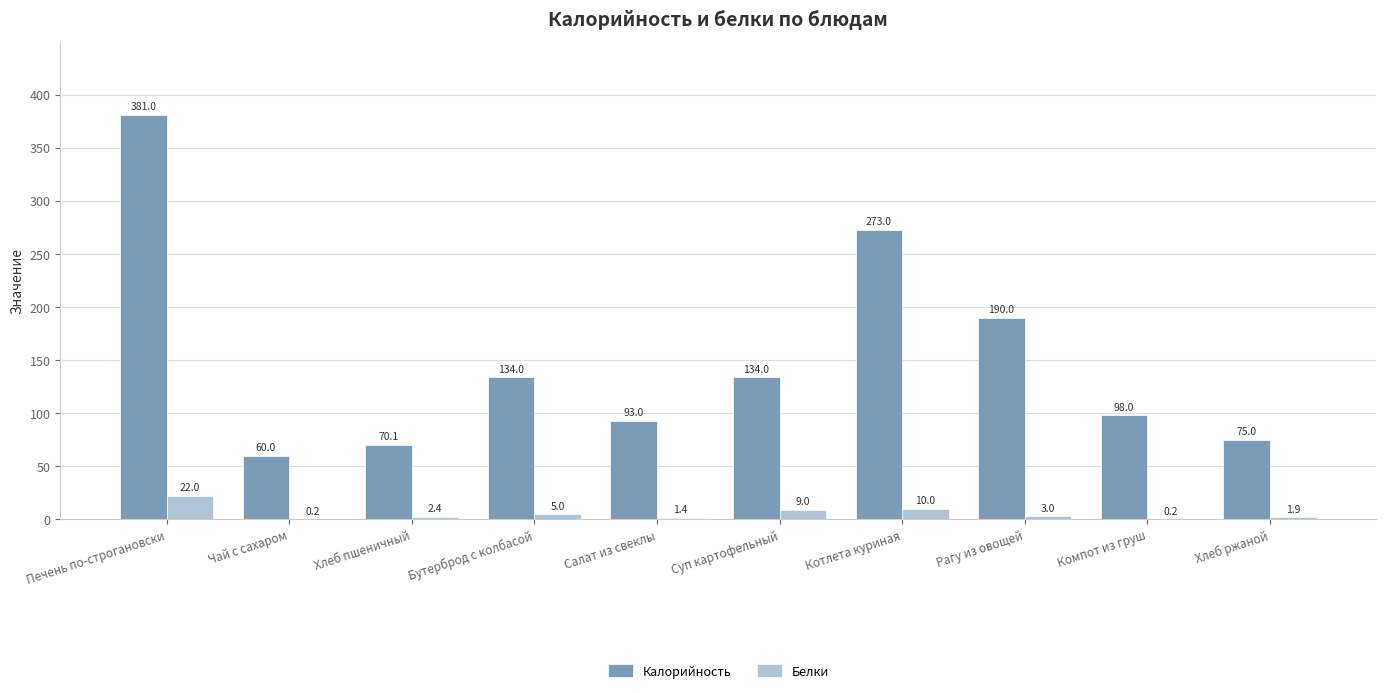

Which series has the largest range (max minus min)?

Калорийность